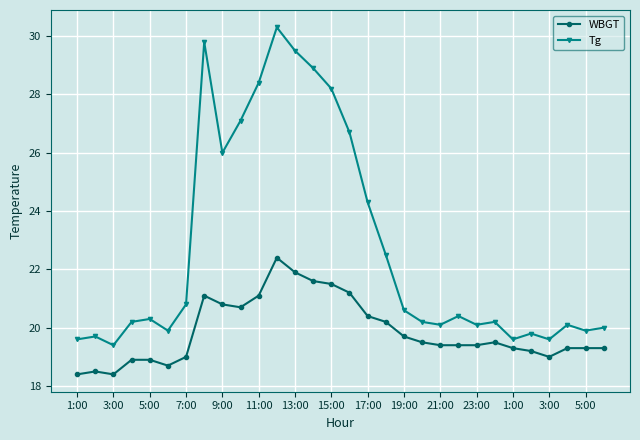

Which series has the widest spread of values?

Tg